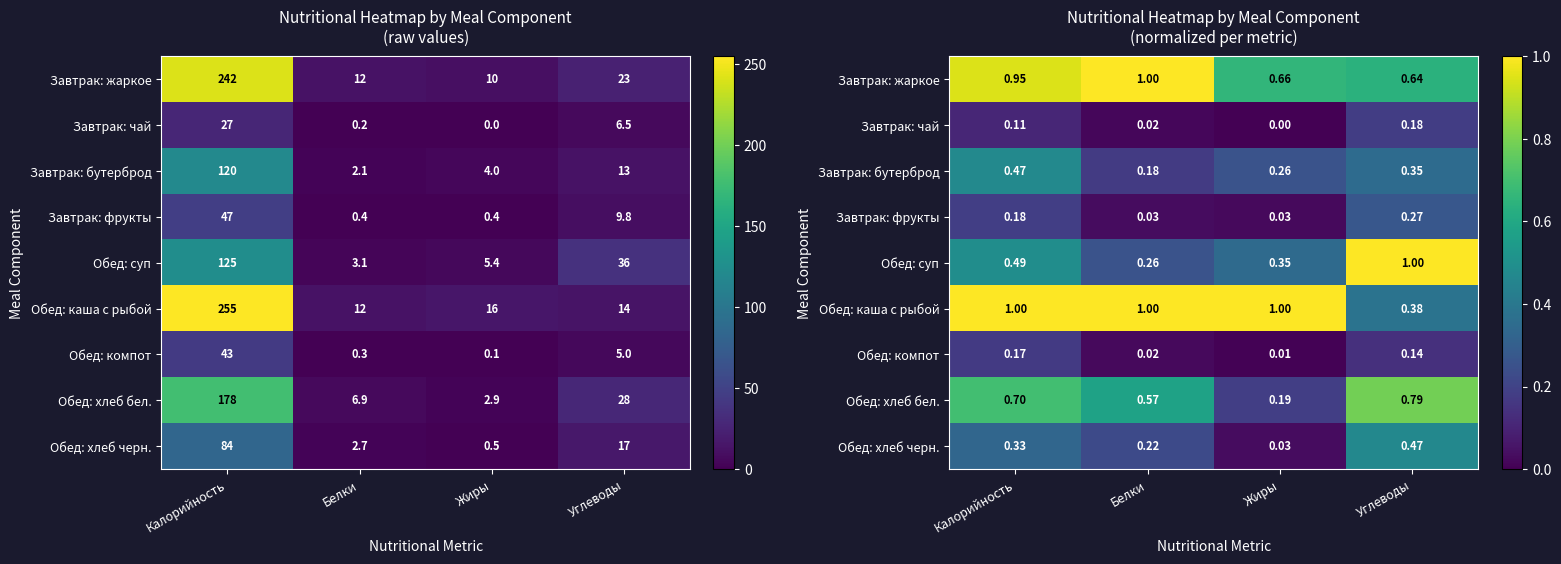

Between Белки and Углеводы, which series saw the biggest shift?

Обед: суп